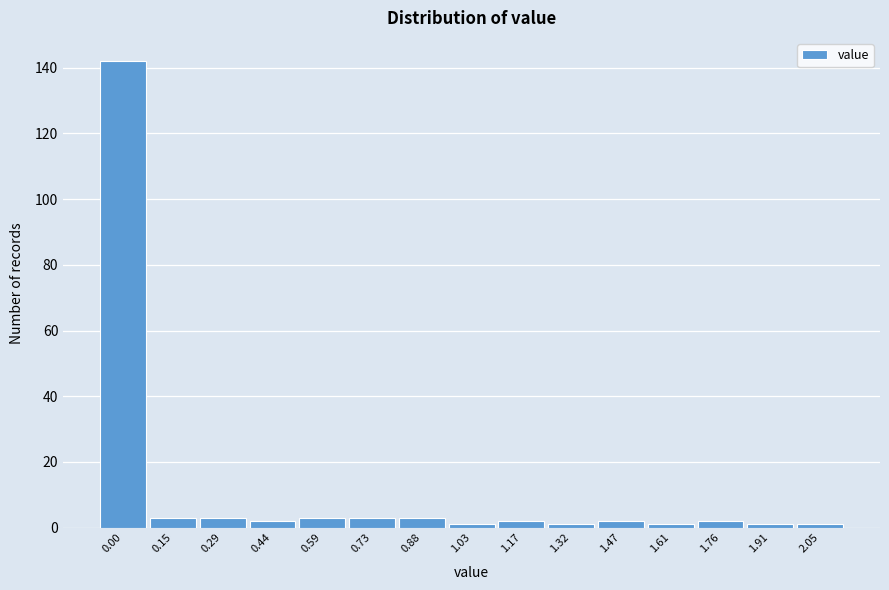

Reading right to left, extract all data points from this chart.

2.05=1	1.91=1	1.76=2	1.61=1	1.47=2	1.32=1	1.17=2	1.03=1	0.88=3	0.73=3	0.59=3	0.44=2	0.29=3	0.15=3	0.00=142